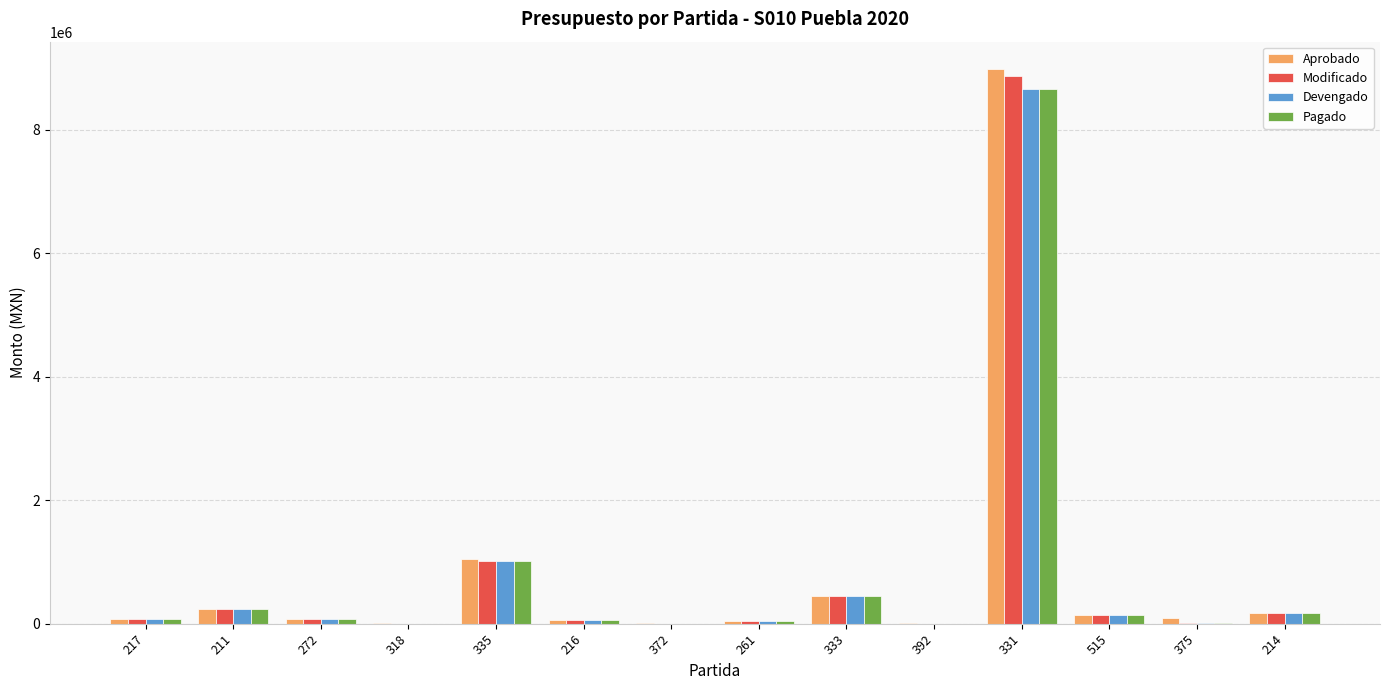

Count the number of categories in the chart.

14